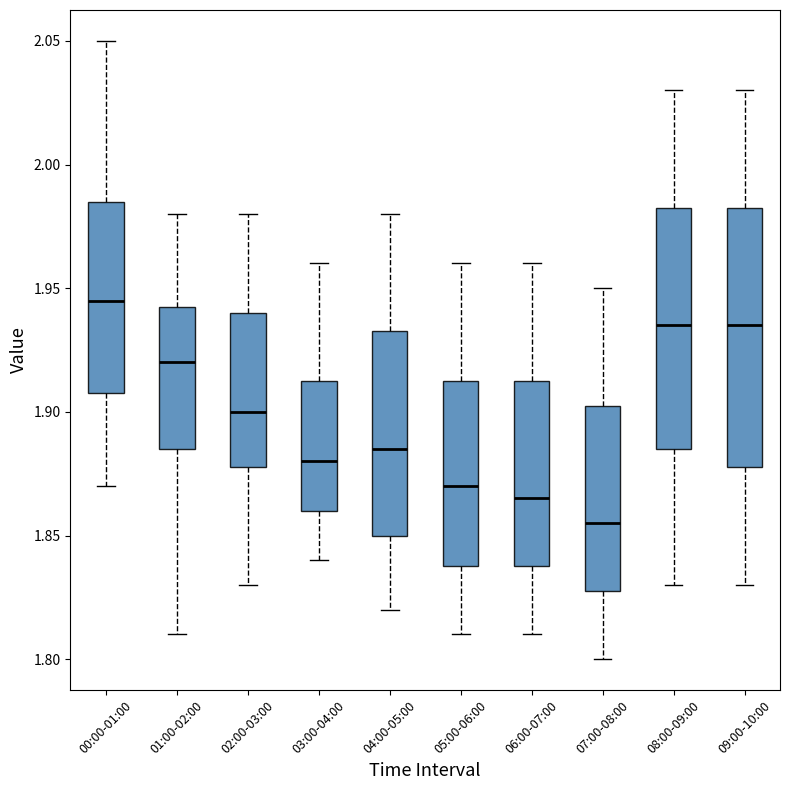

Comparing the boxes themselves (not the whiskers), which one is the tallest?

09:00-10:00